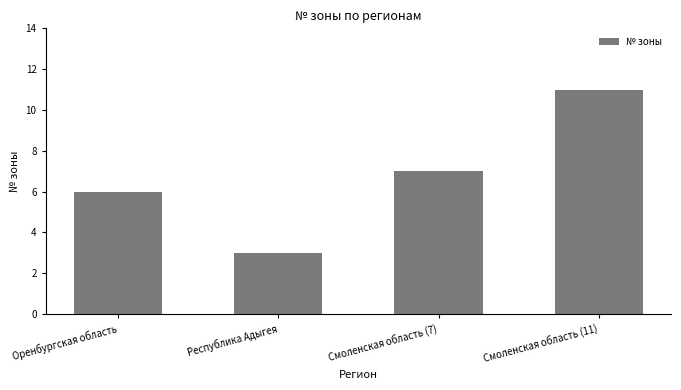

How many bars are there in total?

4